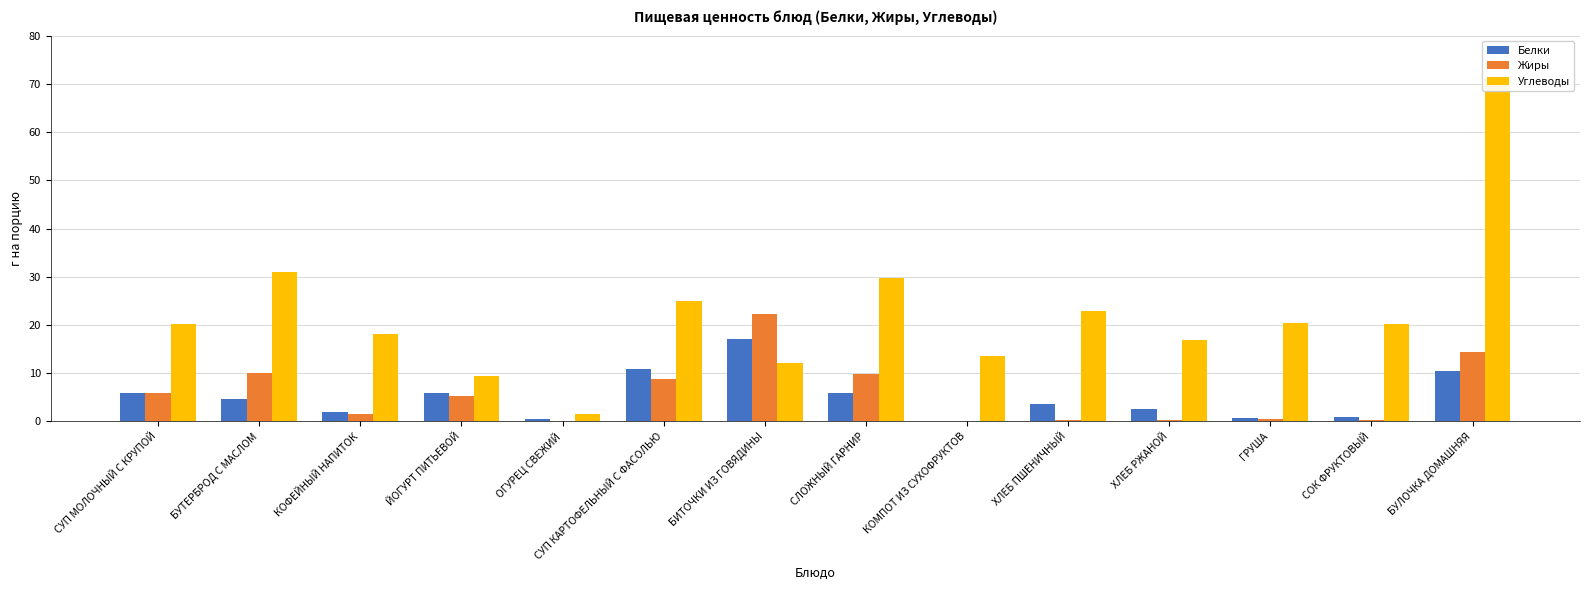

What is the spread (max minus min) of values at СЛОЖНЫЙ ГАРНИР?

23.9